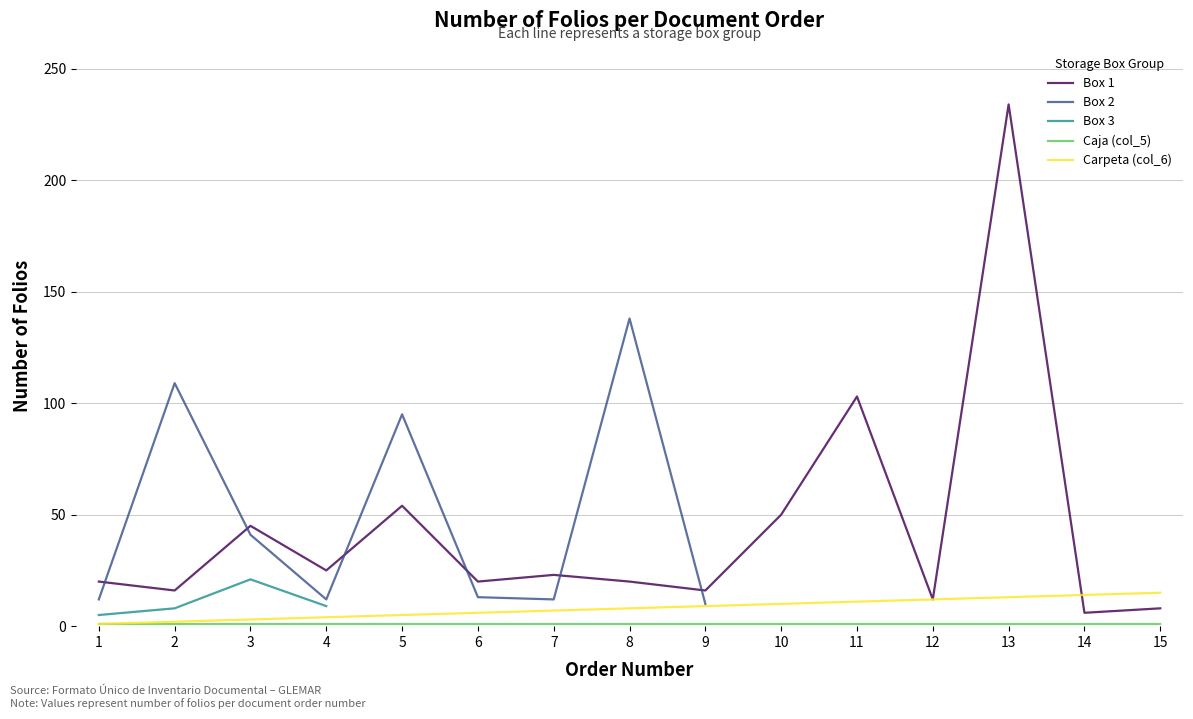

What is the difference between the Box 1 values at 4 and 6?

5.0